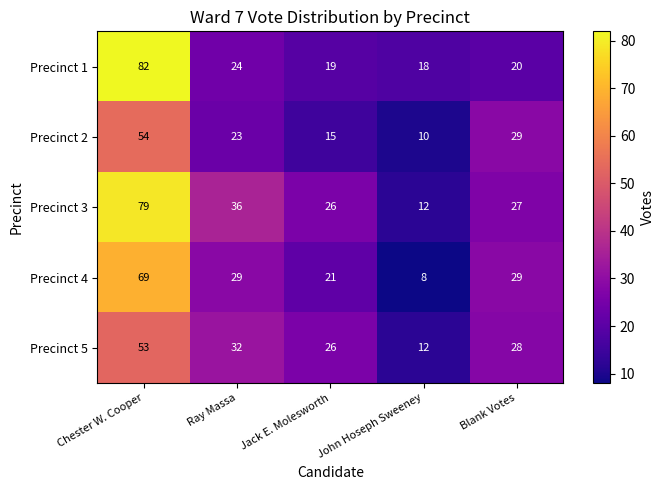

Which category has the lowest value across all series?

John Hoseph Sweeney